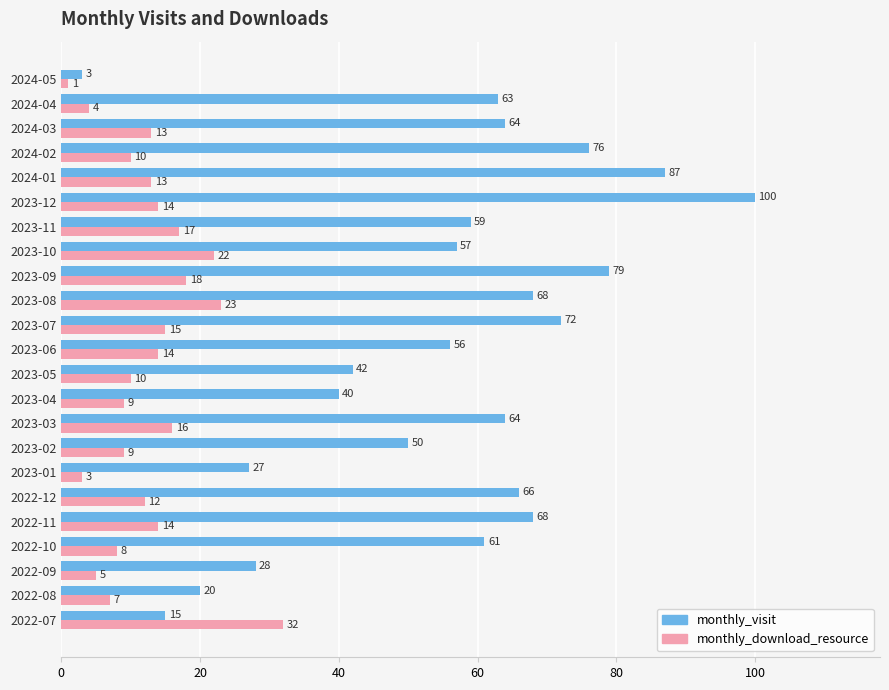

Which series has the largest total across all categories?

monthly_visit